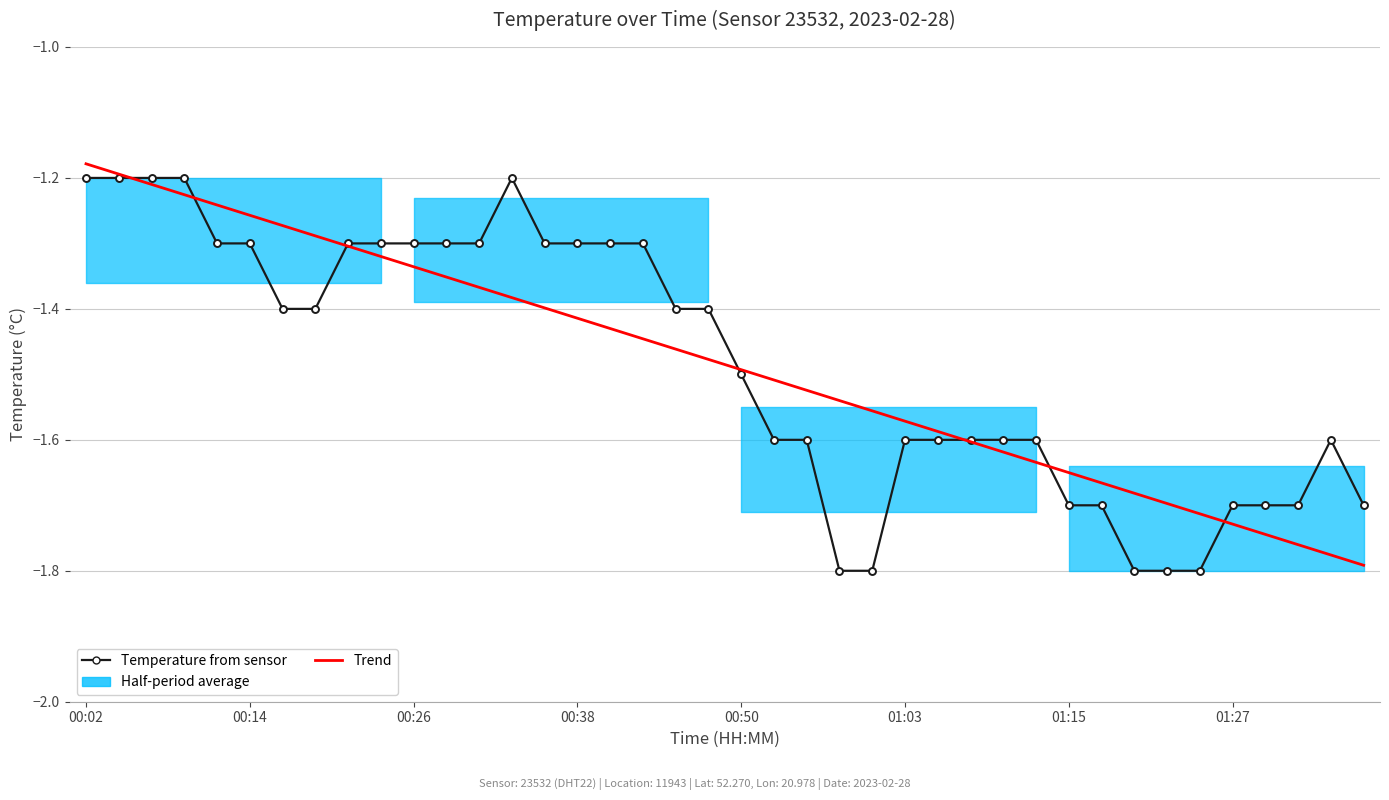

Is it true that Temperature from sensor equals -1.6 at 00:14?

False